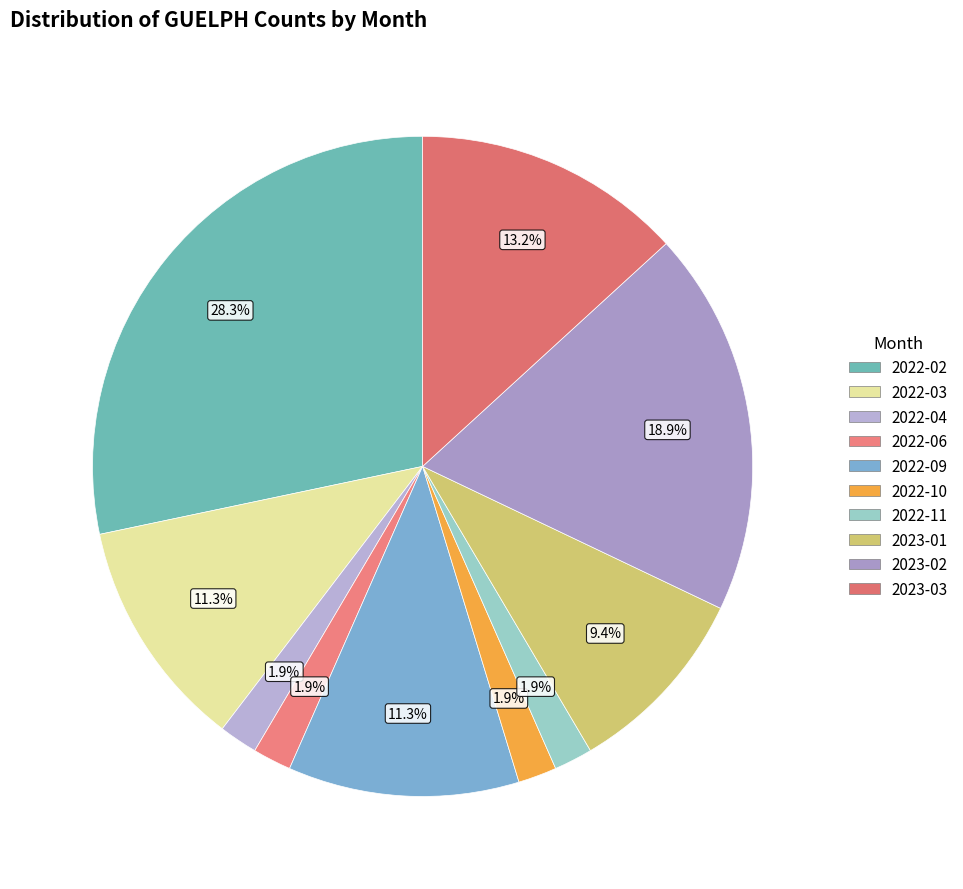

What is the change in value from 2022-11 to 2023-03?

+6